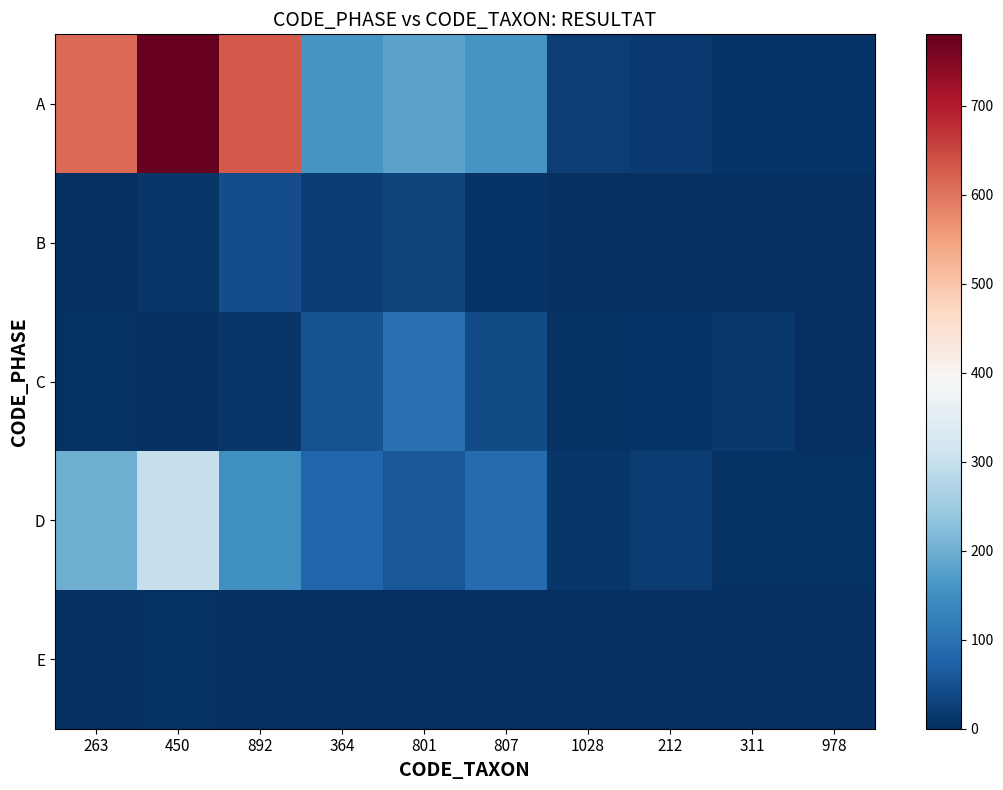

What is the total value across all series at 364?

309